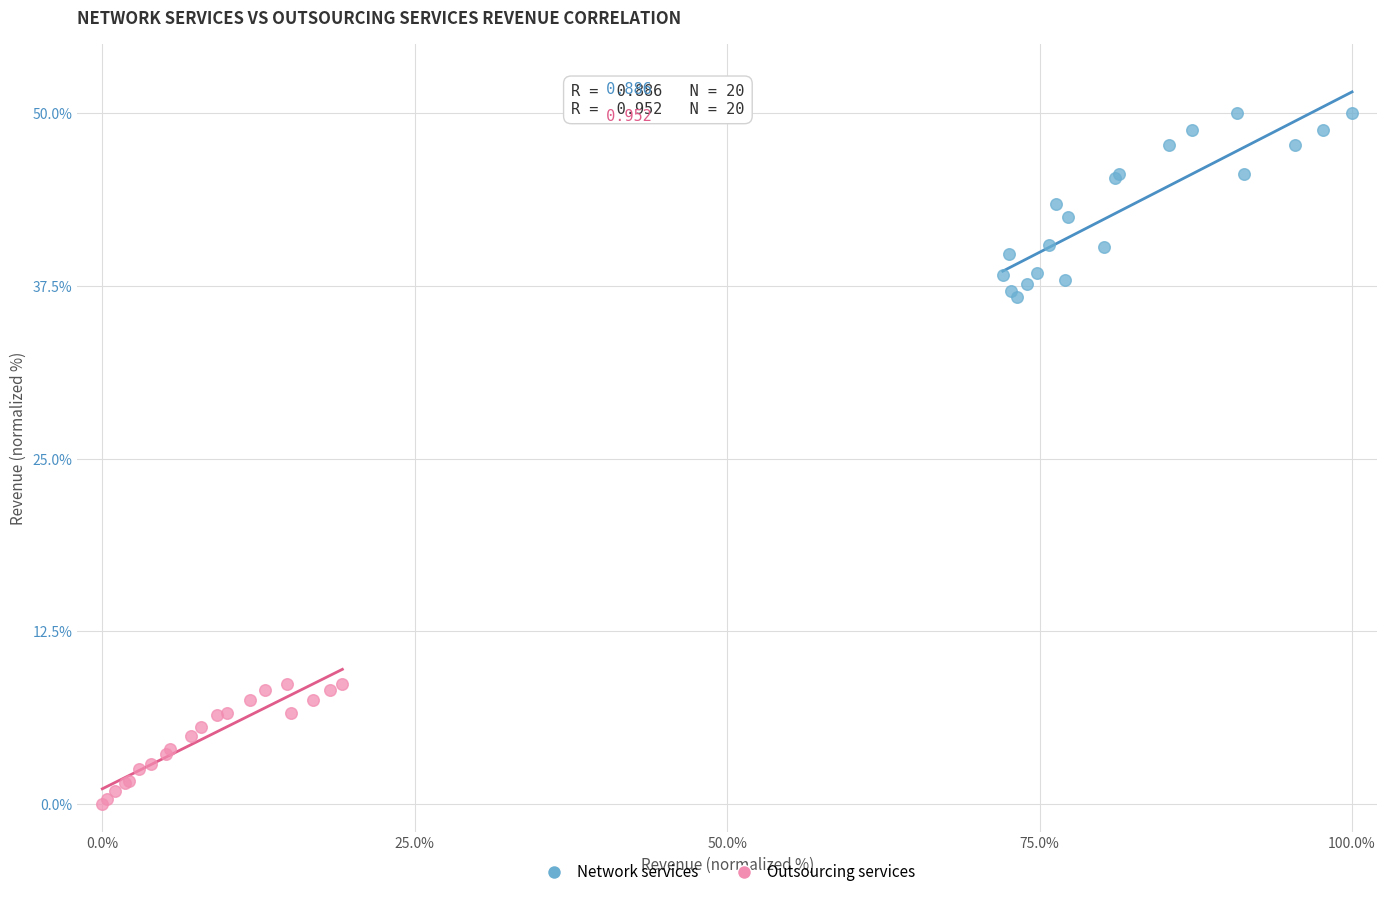

Which series contains the lowest Y value?

Outsourcing services